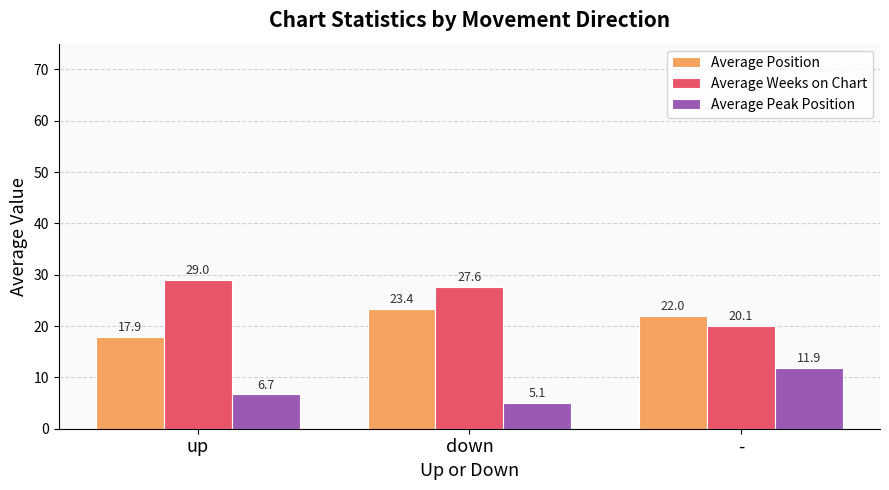

What is the value of the Average Weeks on Chart bar at the 1st from the left?

29.0